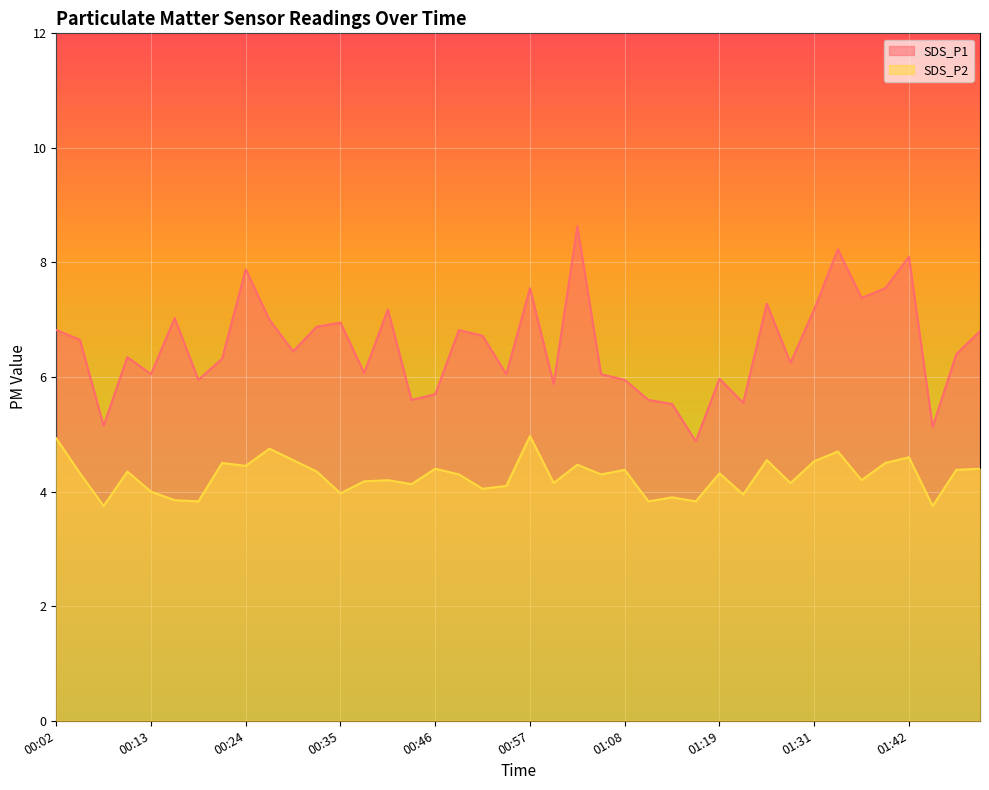

Which category has the highest value in the SDS_P1 series?

01:03